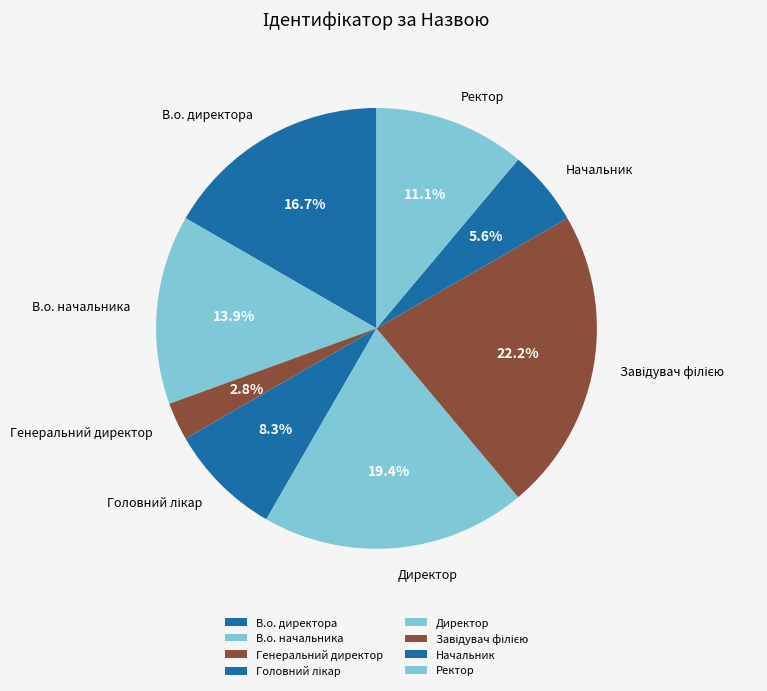

Count the number of slices in the pie.

8